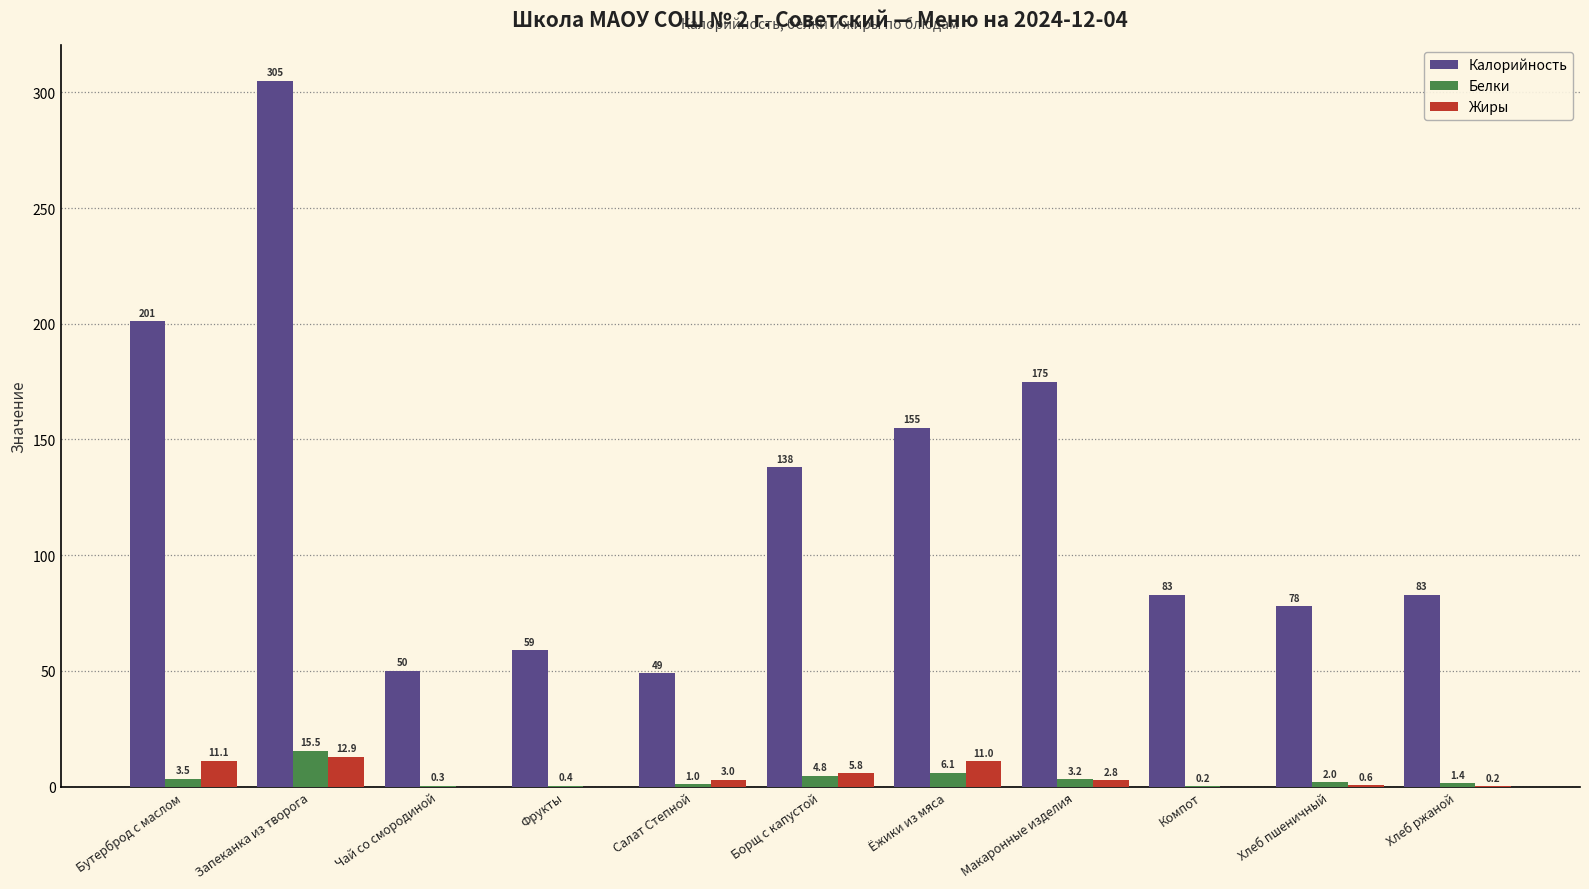

Which series has the largest range (max minus min)?

Калорийность